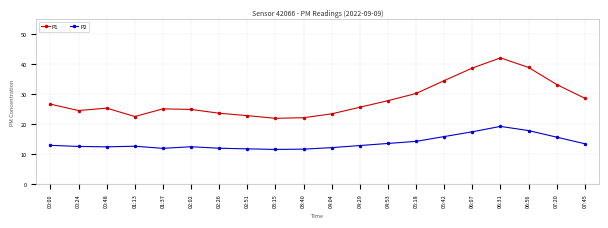

Between 05:18 and 05:42, which series saw the biggest shift?

P1